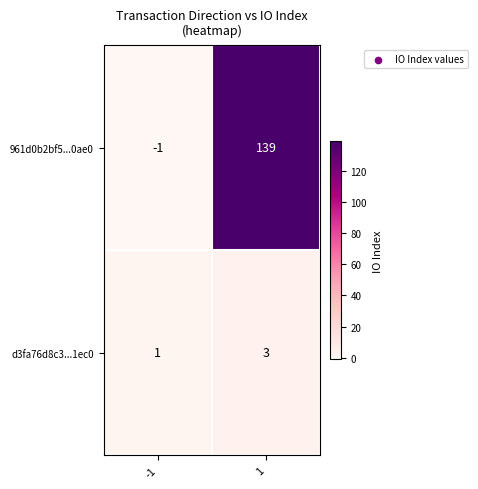

Count the number of data series in this chart.

2